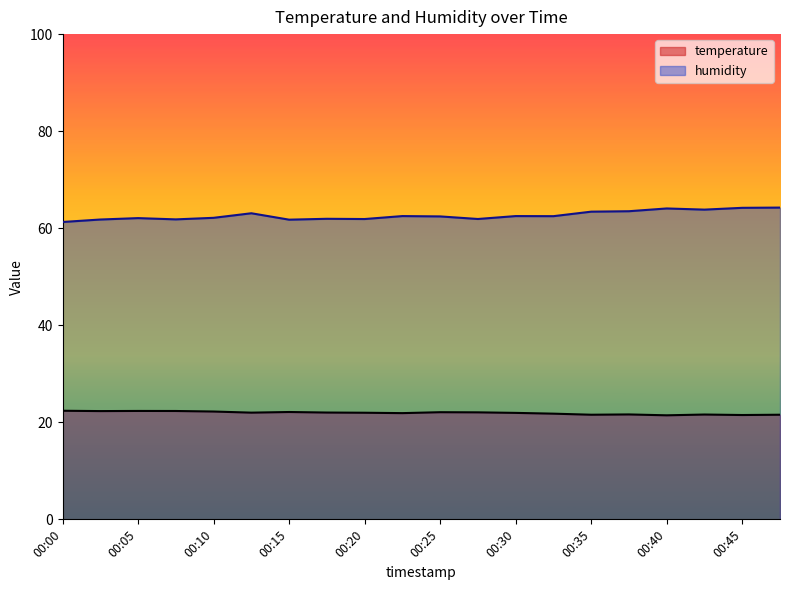

True or false: temperature has more than 1 points higher than both neighbors.

True